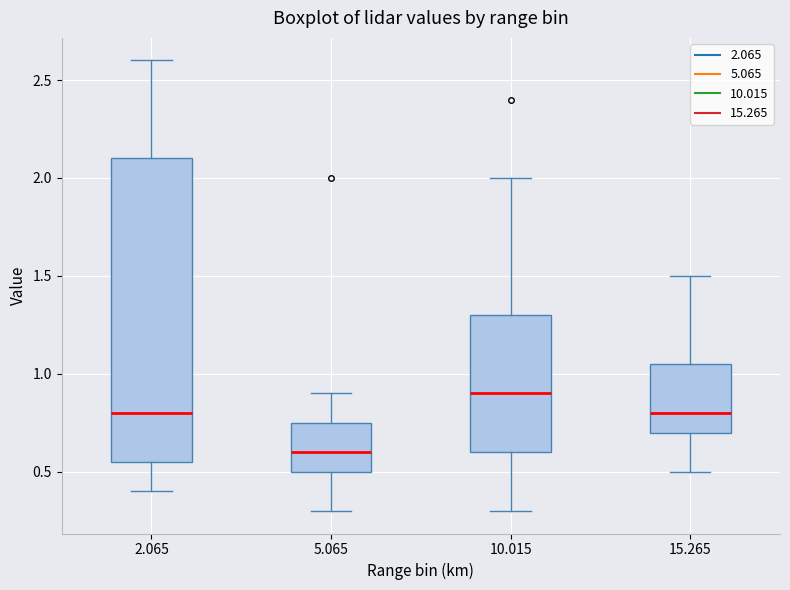

Reading left to right, transcribe this box plot: for each box, give where its median line is, the range the box spans, and where its two whiskers end, as read against the y-axis. The values are not printed on the chart, so give them approximately, as read against the axis.

2.065: median 0.80, box 0.55 to 2.10, whiskers 0.40 to 2.60
5.065: median 0.60, box 0.50 to 0.75, whiskers 0.30 to 0.90
10.015: median 0.90, box 0.60 to 1.30, whiskers 0.30 to 2.00
15.265: median 0.80, box 0.70 to 1.05, whiskers 0.50 to 1.50